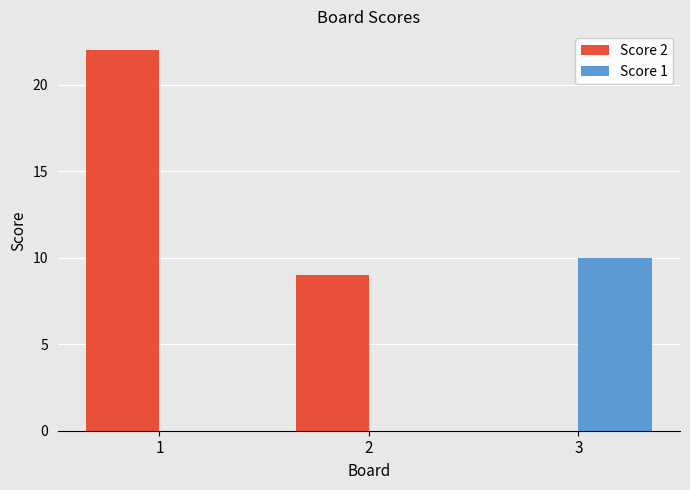

Count the number of categories in the chart.

3